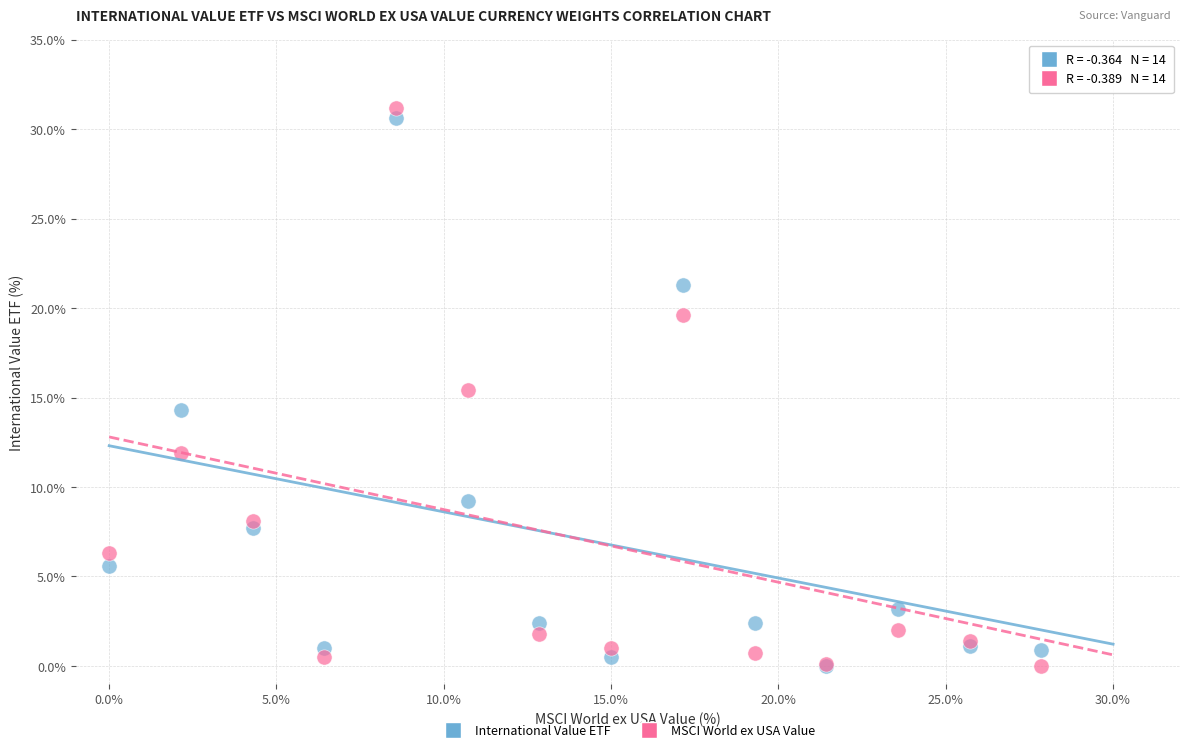

Which series reaches the maximum Y coordinate?

MSCI World ex USA Value